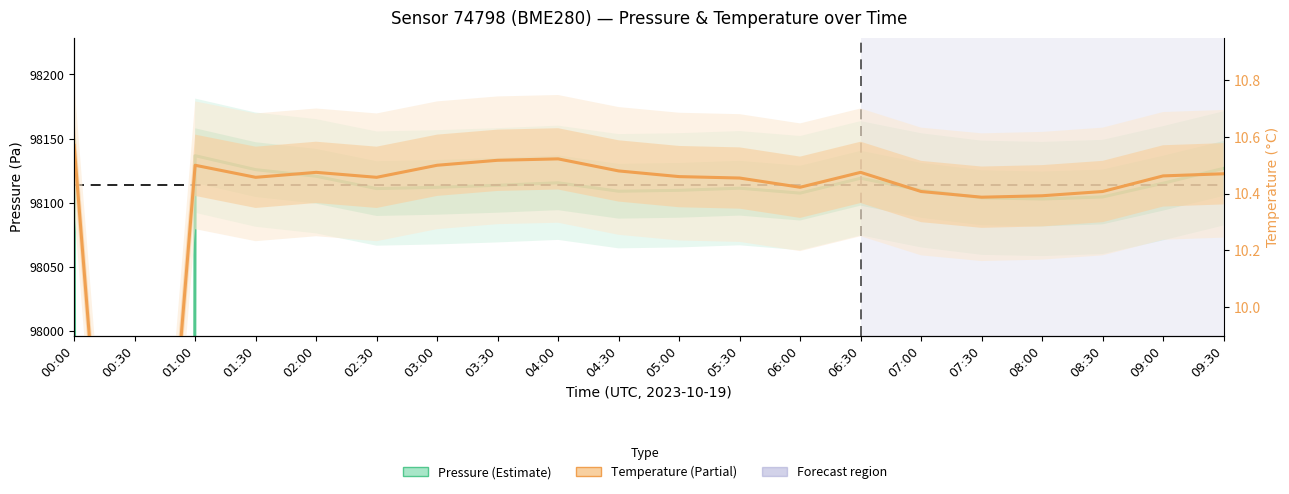

Reading left to right, what are all the values shown in this chart?

Pressure (Pa): 00:00=98148.7	00:30=73607.9	01:00=98136.6	01:30=98125.8	02:00=98120.6	02:30=98111.0	03:00=98112.0	03:30=98113.6	04:00=98115.5	04:30=98108.9	05:00=98109.7	05:30=98111.3	06:00=98107.5	06:30=98119.1	07:00=98109.6	07:30=98103.9	08:00=98102.9	08:30=98104.5	09:00=98115.2	09:30=98126.8
Temperature (°C): 00:00=10.6	00:30=7.9	01:00=10.5	01:30=10.5	02:00=10.5	02:30=10.5	03:00=10.5	03:30=10.5	04:00=10.5	04:30=10.5	05:00=10.5	05:30=10.5	06:00=10.4	06:30=10.5	07:00=10.4	07:30=10.4	08:00=10.4	08:30=10.4	09:00=10.5	09:30=10.5